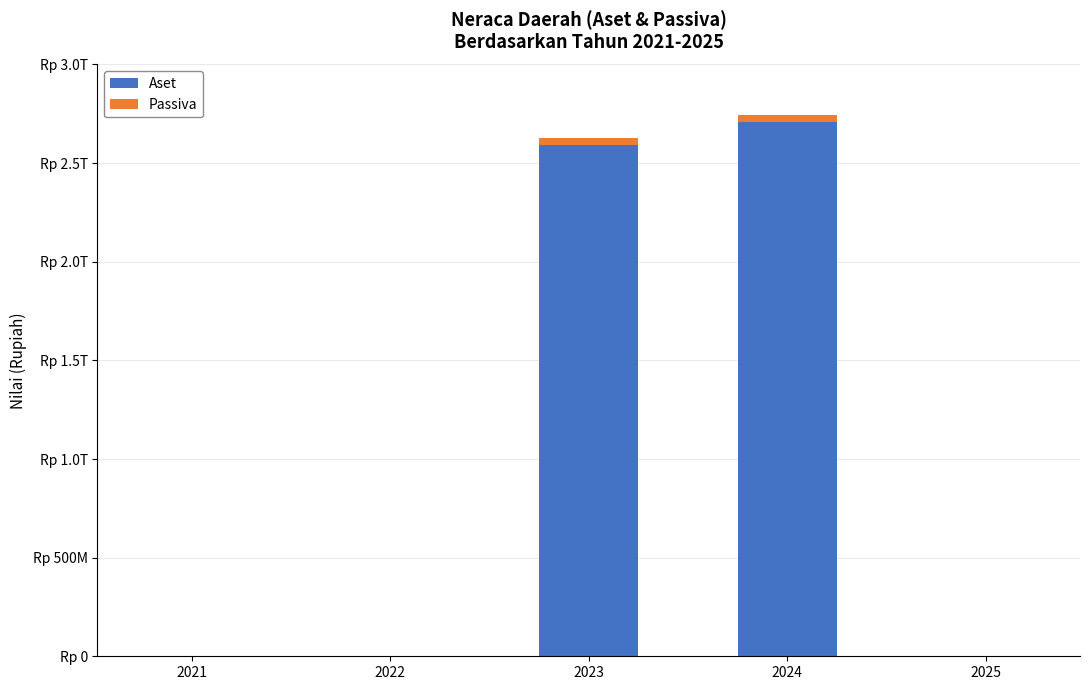

The Aset series shows 894694781462.9 at 2021. True or false?

False